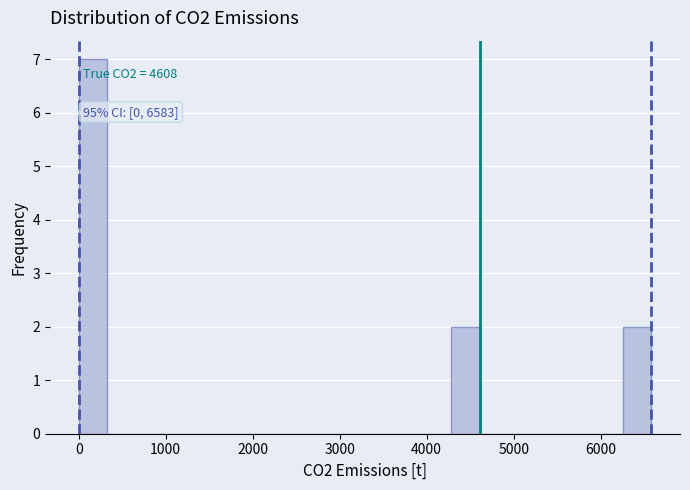

Read against the x-axis, roughly where is the centre of the tallest bar?

200